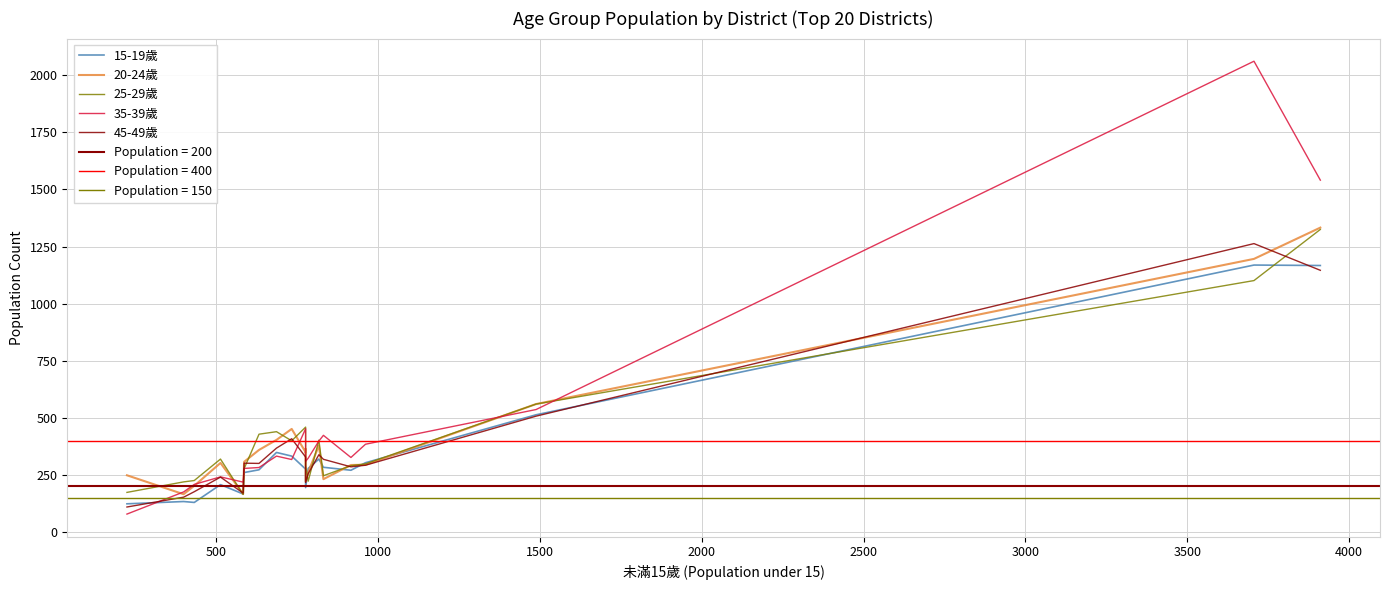

True or false: 25-29歲 has a value of 474 at 18.

False